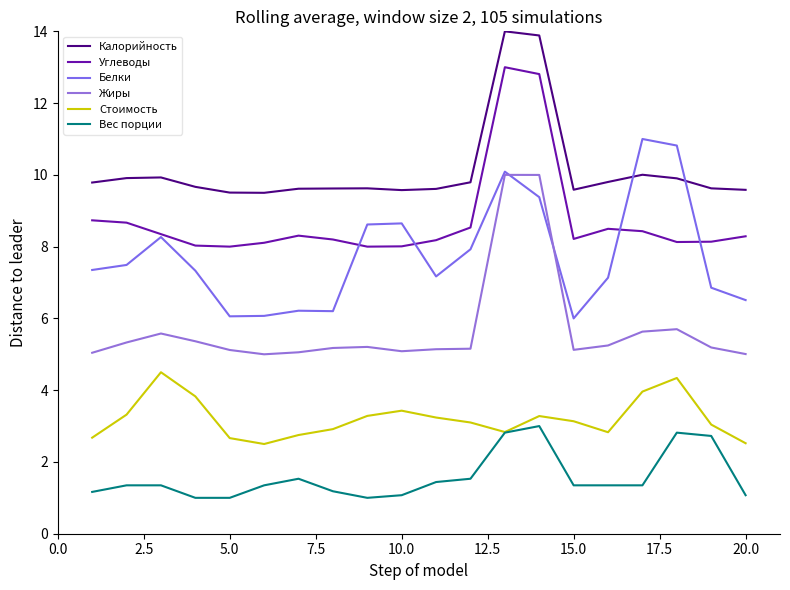

In Жиры, how many points are lower than both neighbors (excluding endpoints)?

3